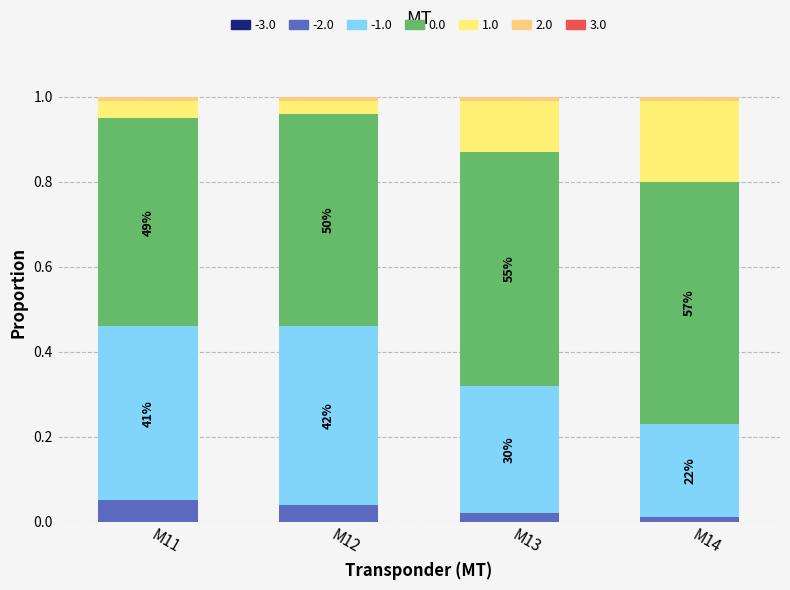

At which category is the sum across all series the highest?

M11